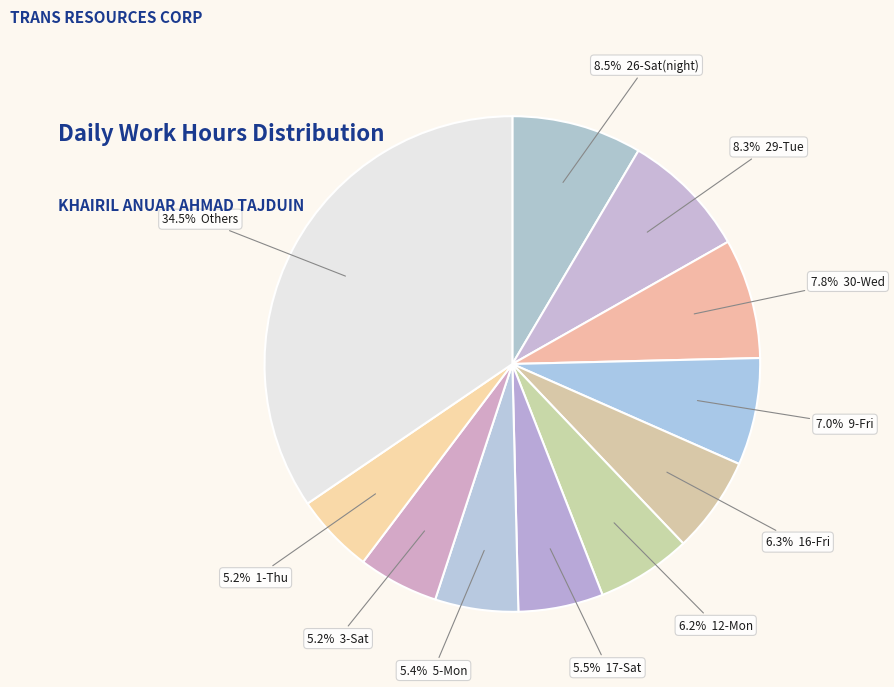

How many slices are in this pie chart?

11